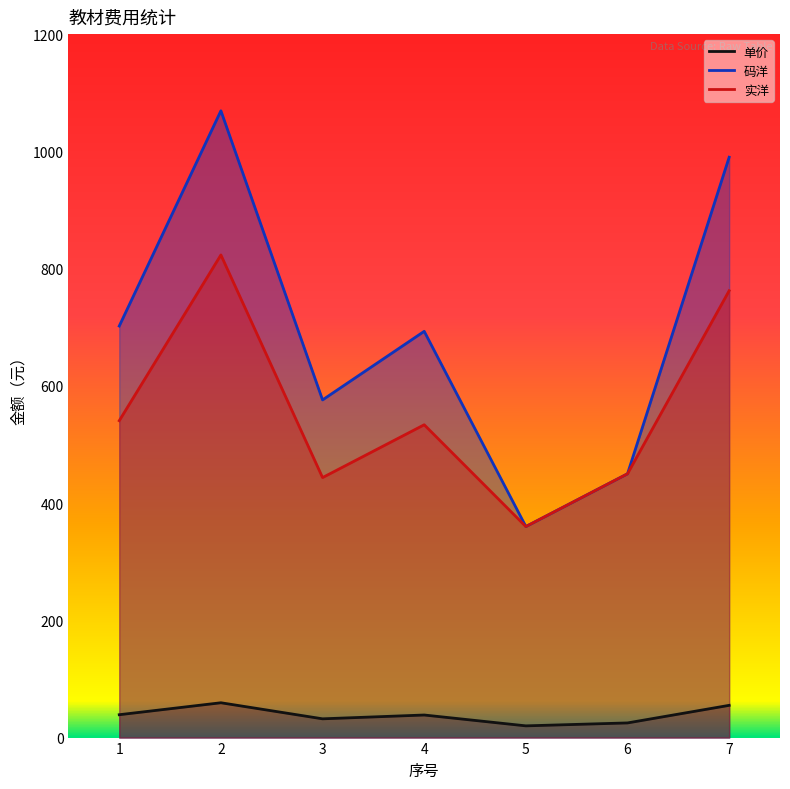

What is the spread (max minus min) of values at 5?

340.0